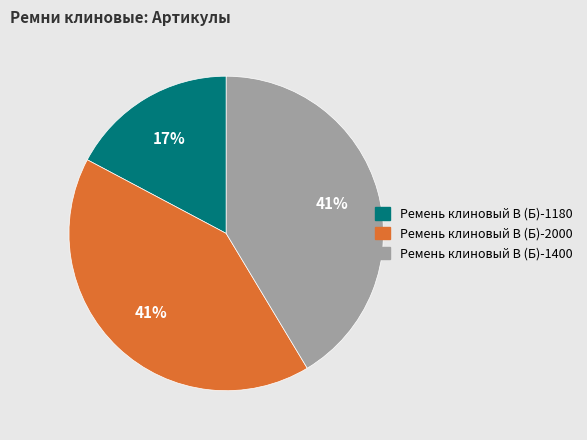

Is Ремень клиновый В (Б)-2000 the majority of the pie?

No